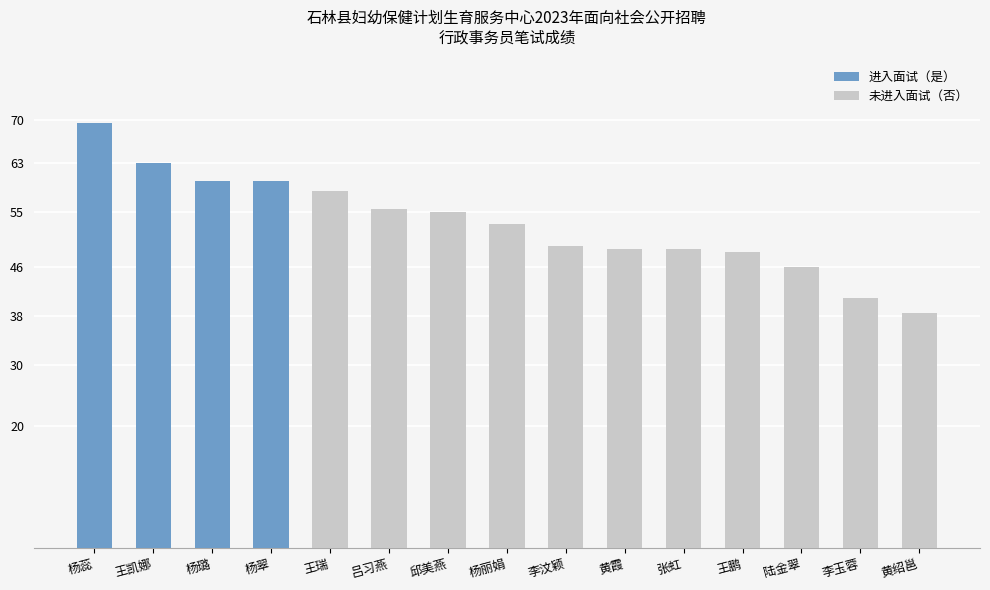

At which label is the value closest to 54?

邱美燕